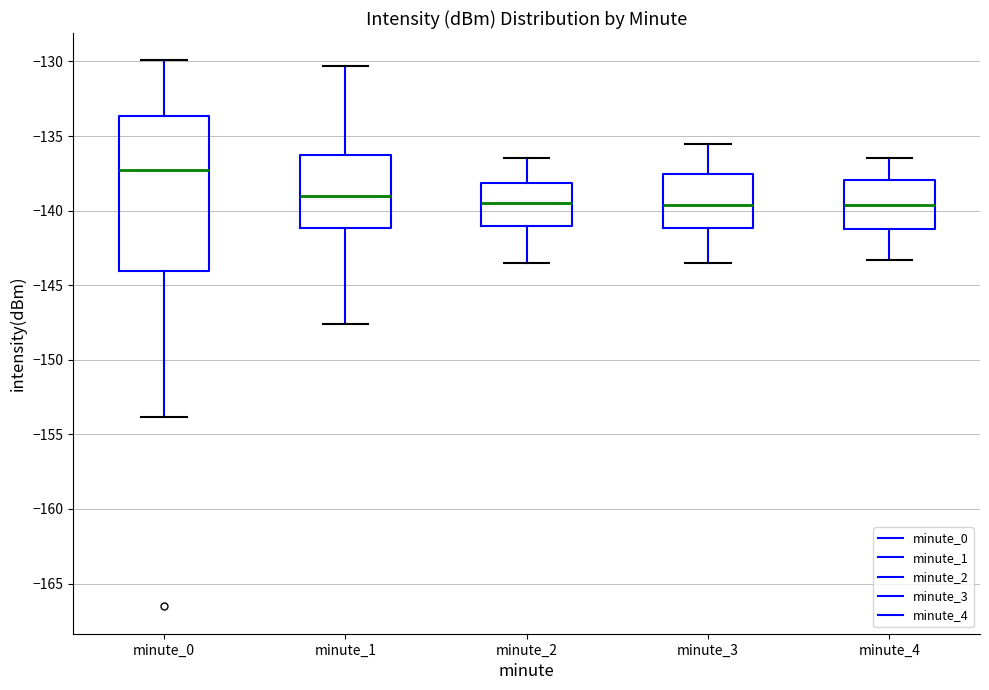

Reading left to right, read every box against the y-axis: the position of its median line, the range the box covers, and the ends of its whiskers. The values are not printed on the chart, so give them approximately, as read against the axis.

minute_0: median -137.5, box -144.0 to -133.5, whiskers -154.0 to -130.0
minute_1: median -139.0, box -141.0 to -136.0, whiskers -147.5 to -130.5
minute_2: median -139.5, box -141.0 to -138.0, whiskers -143.5 to -136.5
minute_3: median -139.5, box -141.0 to -137.5, whiskers -143.5 to -135.5
minute_4: median -139.5, box -141.0 to -138.0, whiskers -143.5 to -136.5